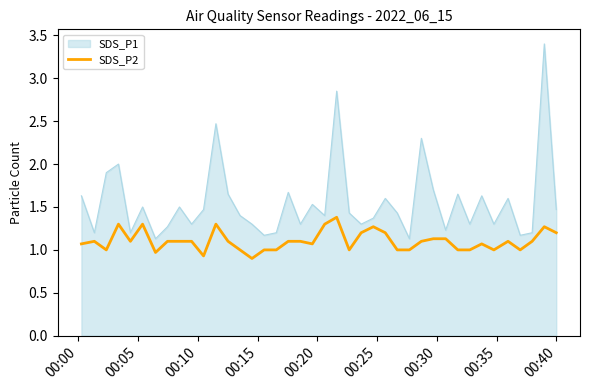

True or false: SDS_P2 and SDS_P1 cross at least once.

False